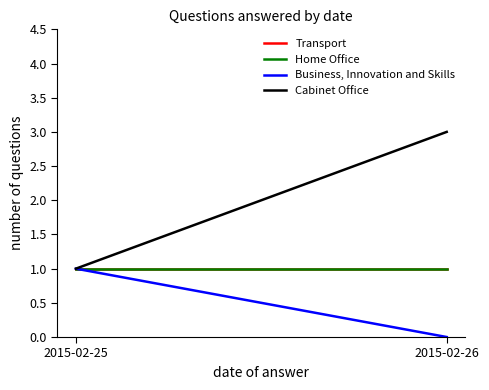

What is the total value across all series at 2015-02-25?

4